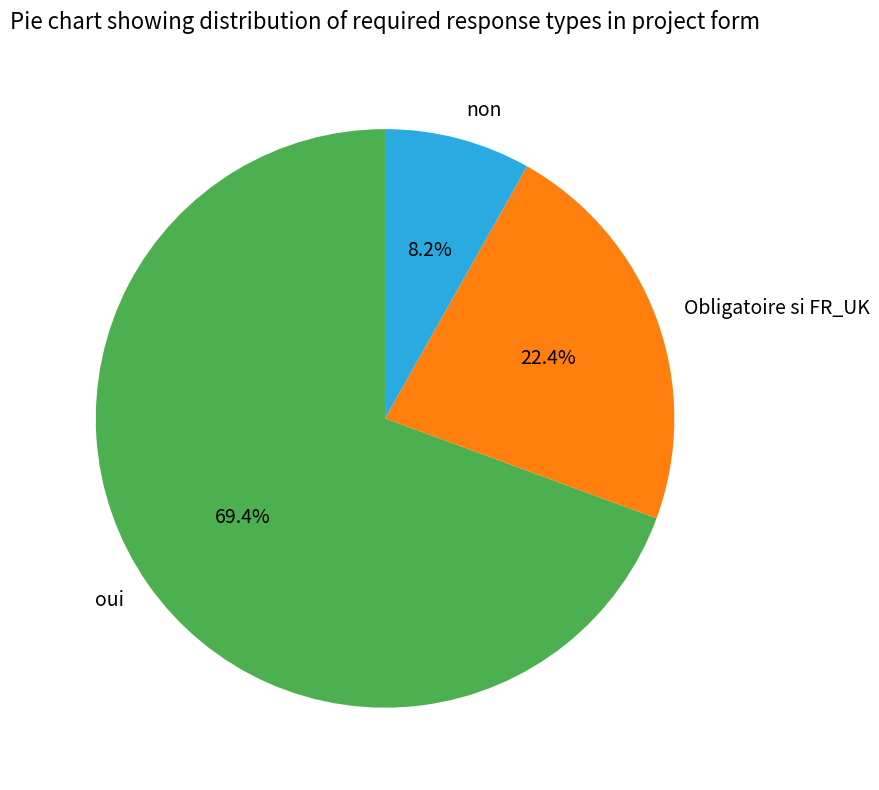

Approximately how many times larger is the value at Obligatoire si FR_UK compared to oui?

0.3